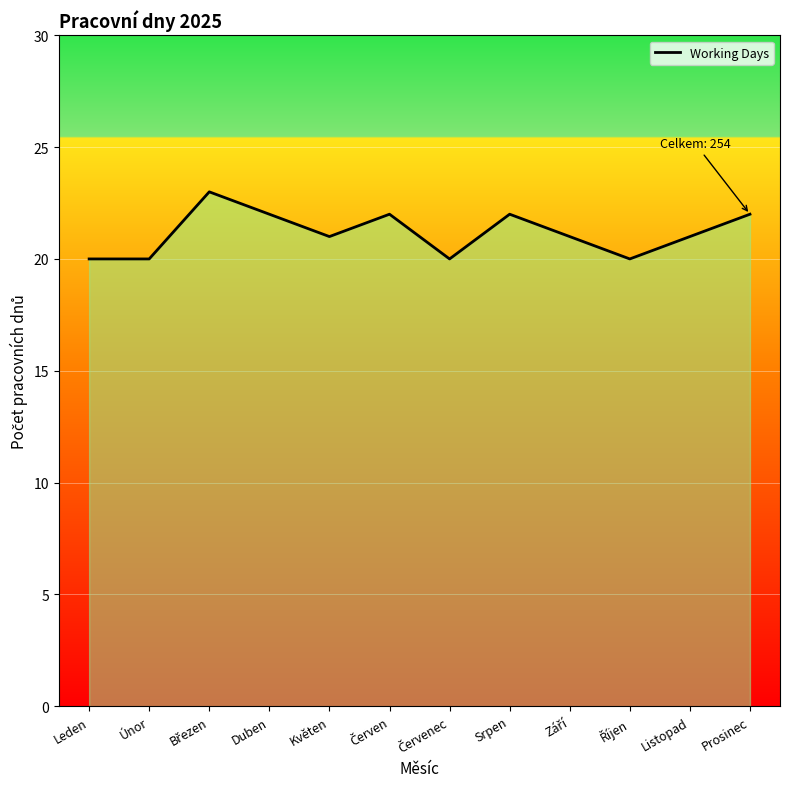

What is the ratio of the value at Srpen to the value at Květen?

1.0